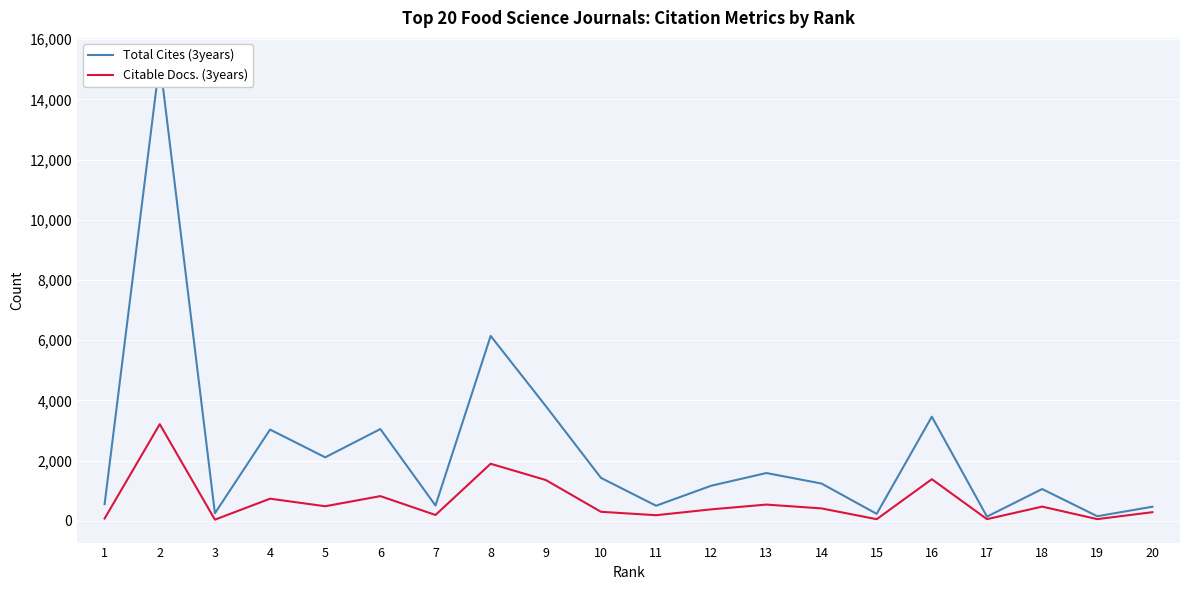

How many interior local valleys does the Citable Docs. (3years) series have?

7